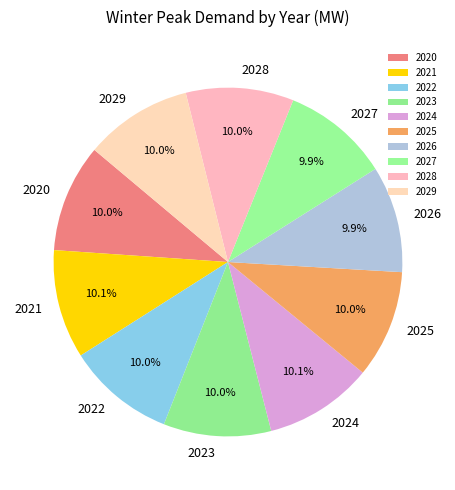

To the nearest percent, what portion does 2028 represent?

10%